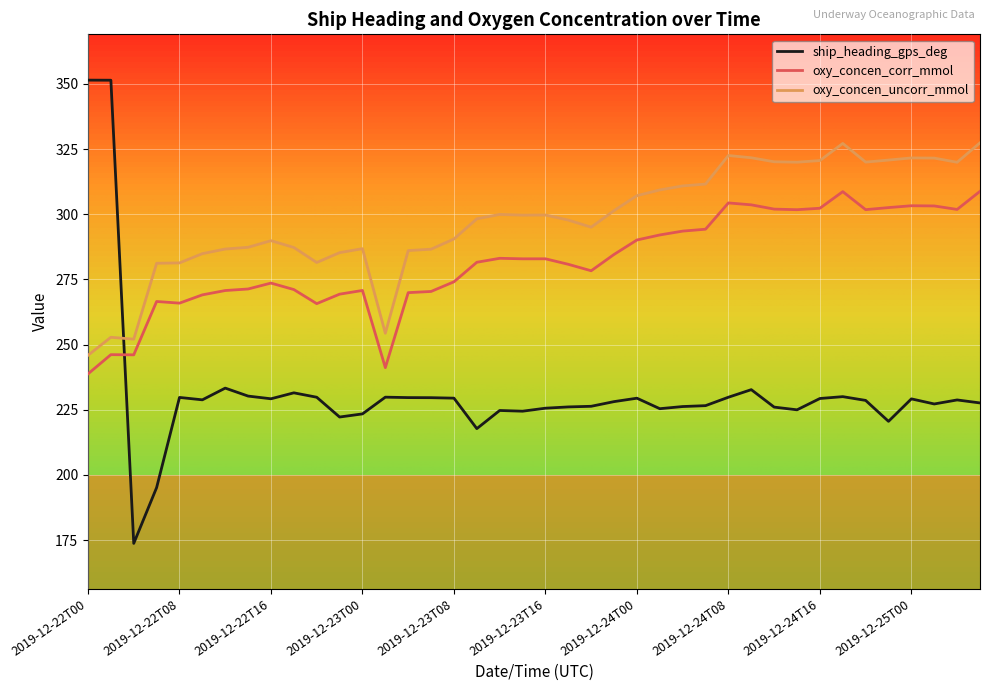

Which series has the largest range (max minus min)?

ship_heading_gps_deg